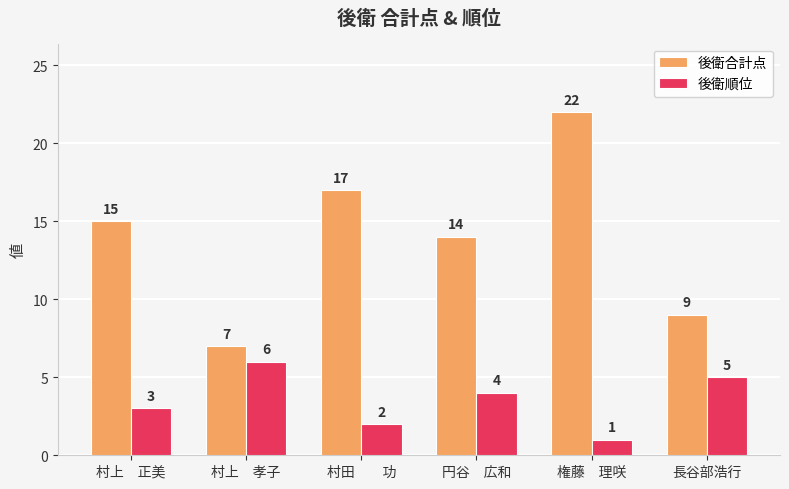

Which category has the highest value in the 後衛合計点 series?

権藤　理咲